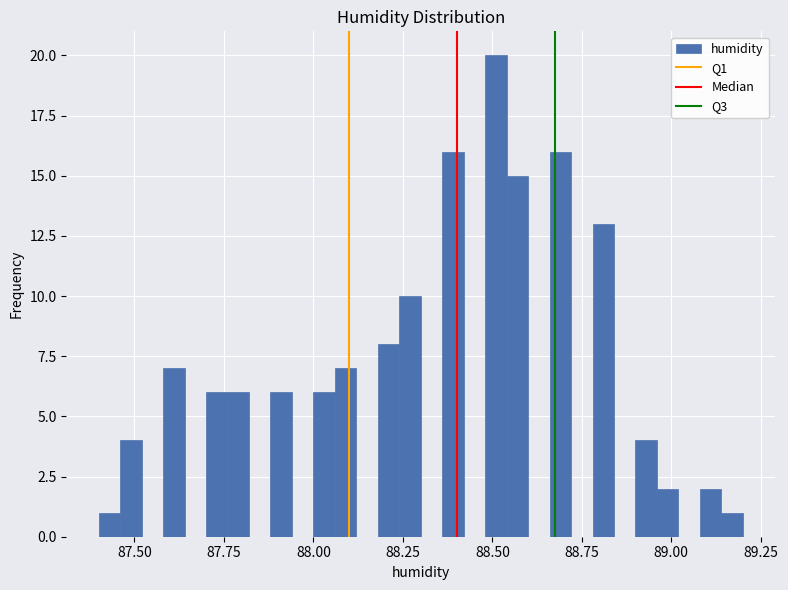

Read against the x-axis, roughly where is the centre of the tallest bar?

88.50